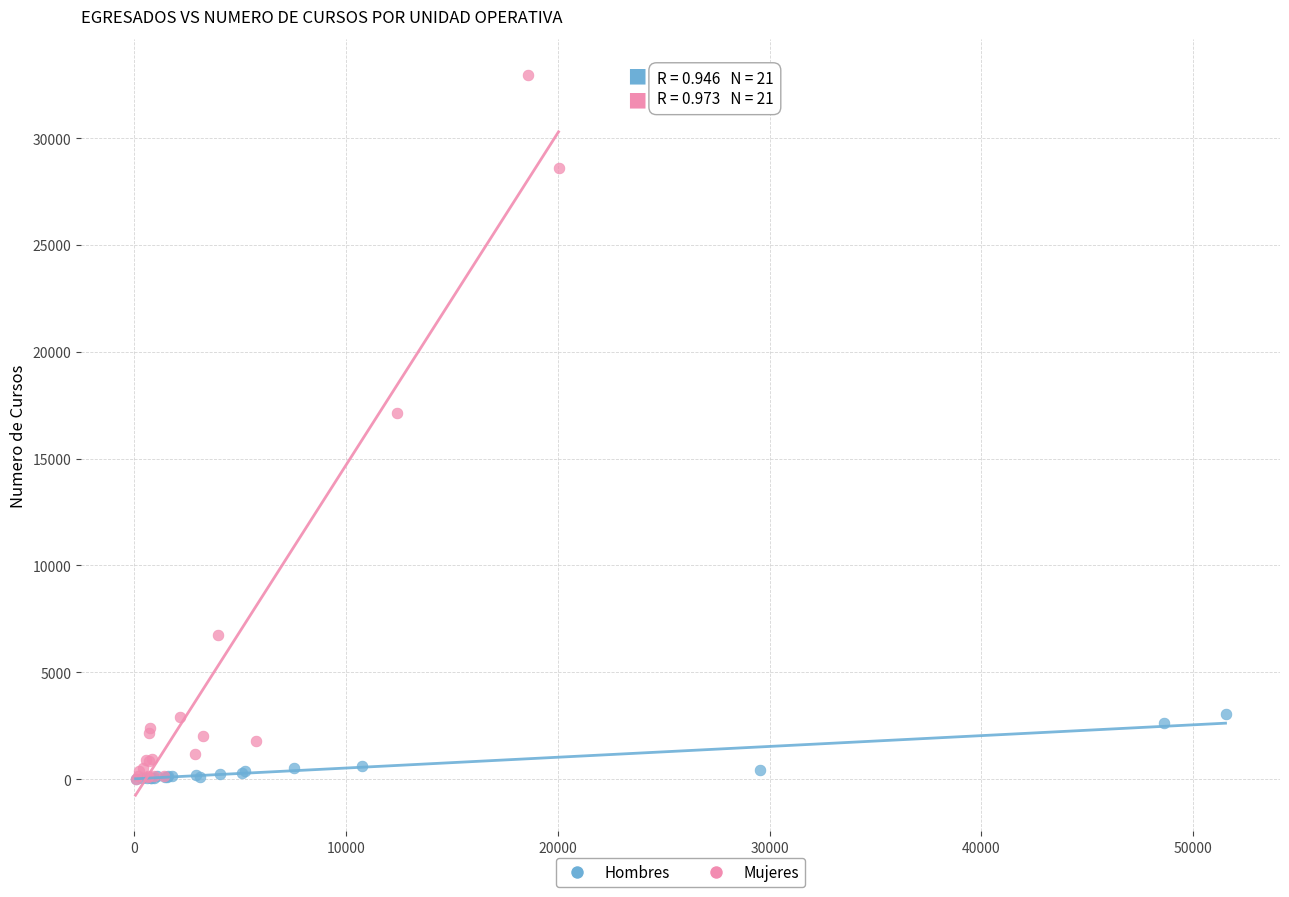

Which series reaches the maximum Y coordinate?

Mujeres